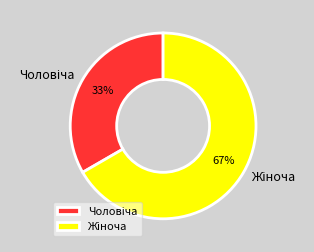

To the nearest percent, what is the average slice percentage?

50%